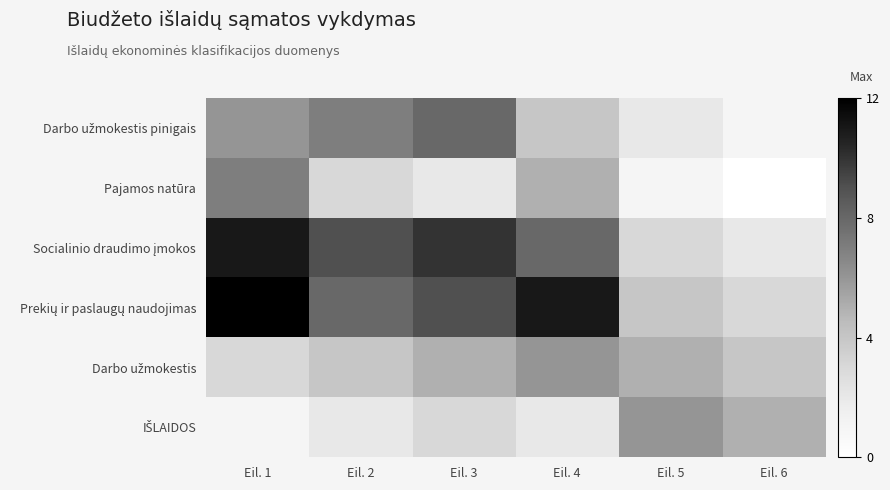

What is the greatest value displayed?

12